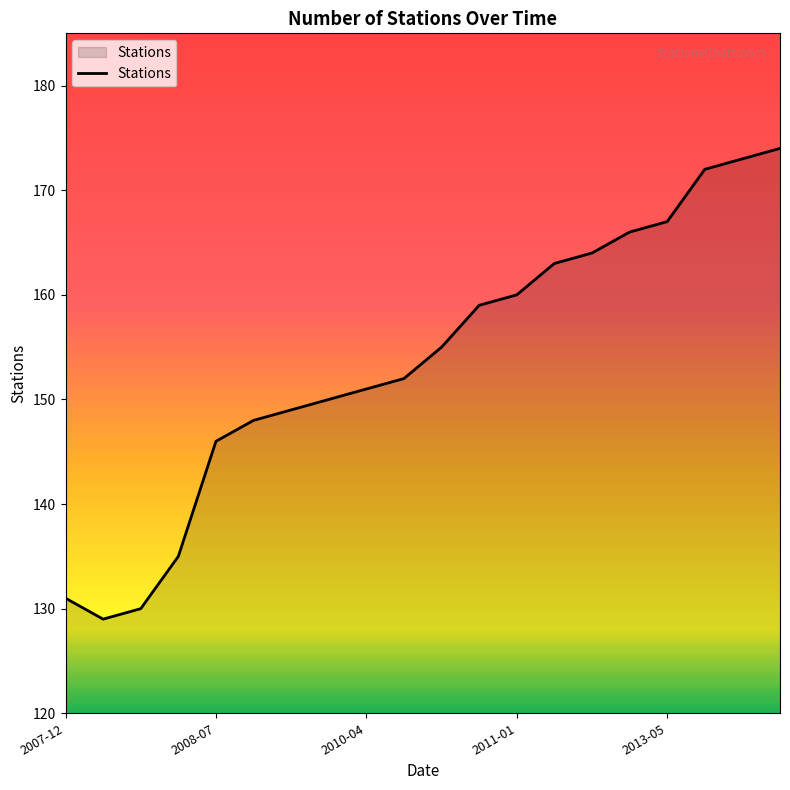

What is the difference between the maximum and minimum values?

45